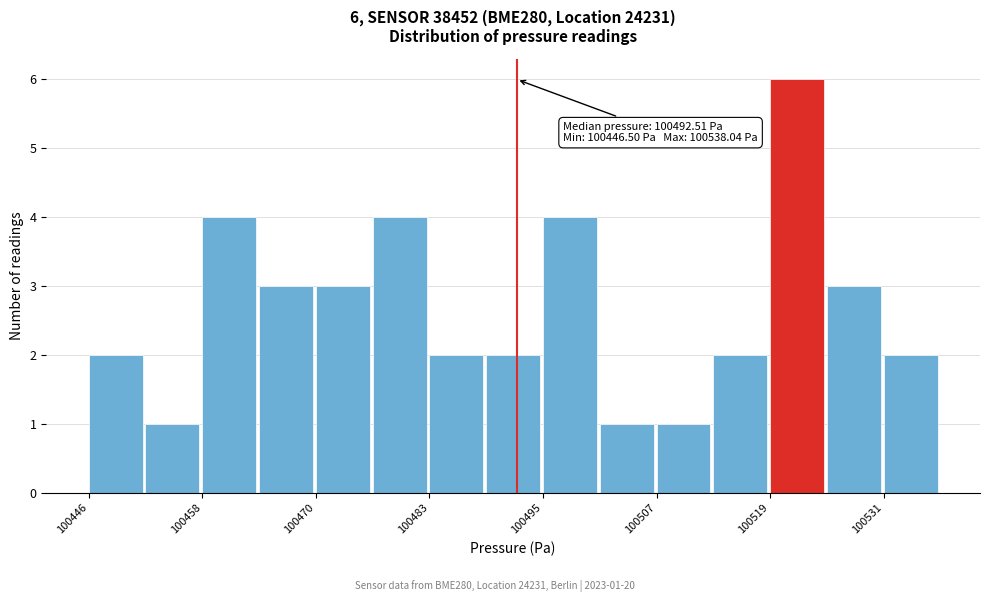

Around what value on the x-axis is the tallest bar? Give the approximate position of its centre, as read against the axis.

100522